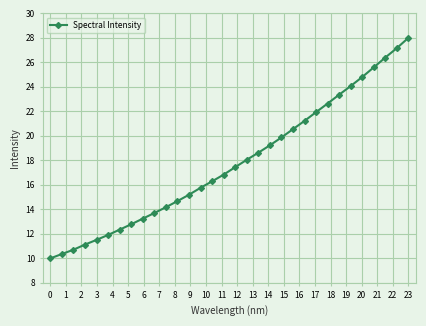

Does the chart have visible grid lines?

Yes